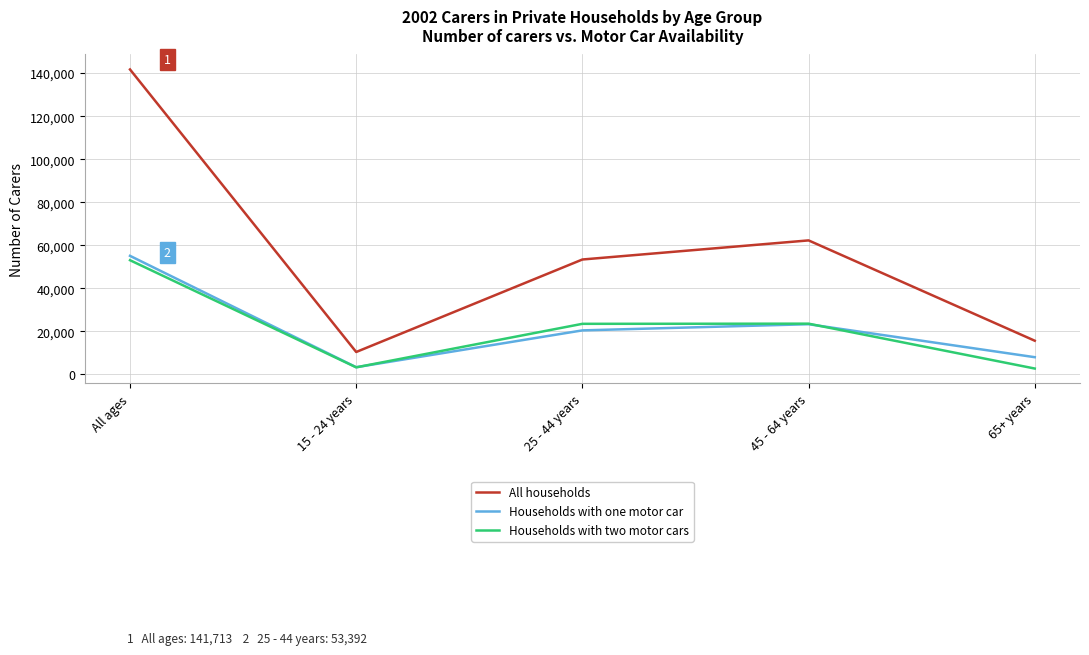

The value of Households with one motor car at All ages is 92660. True or false?

False